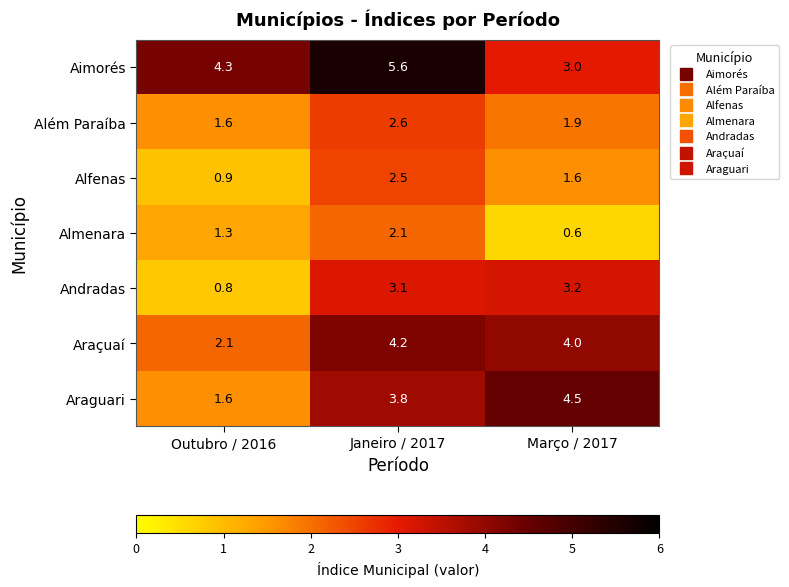

Which label corresponds to the largest value in the chart?

Janeiro / 2017